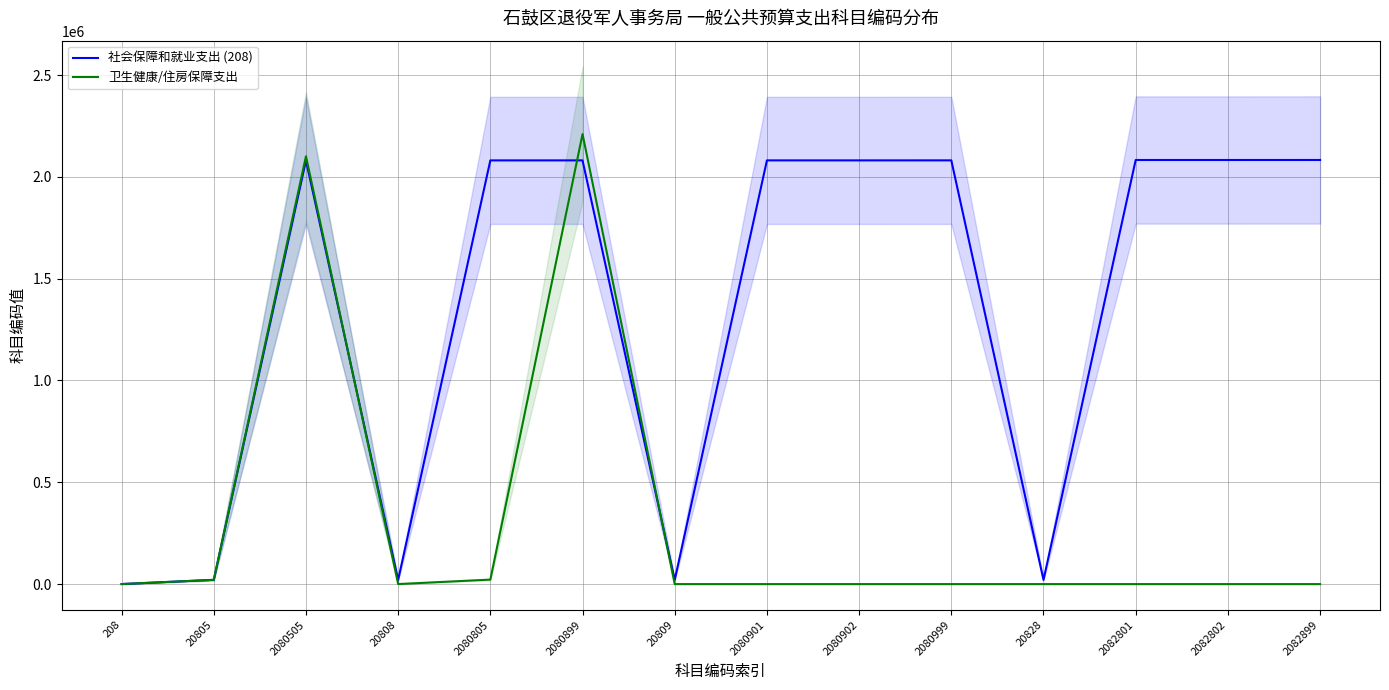

What is the maximum value for 社会保障和就业支出 (208)?

2082899